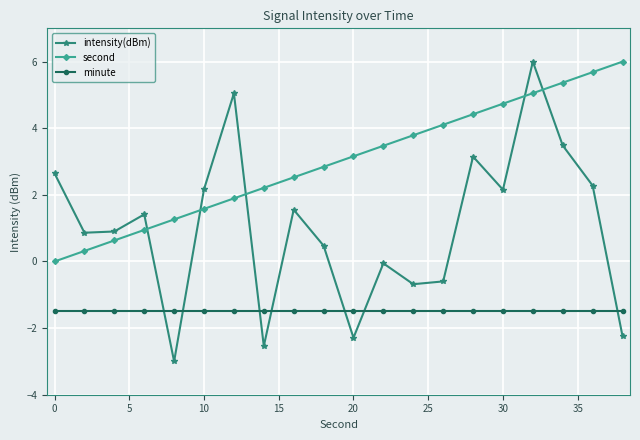

What is the minimum value shown in the chart?

-3.0